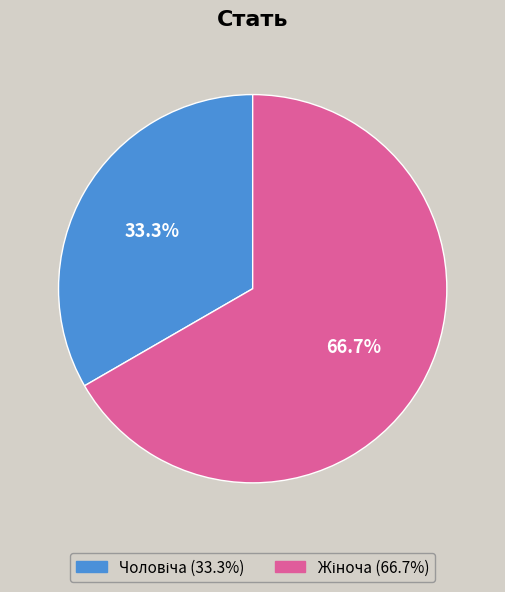

Does any single category account for the majority?

Yes